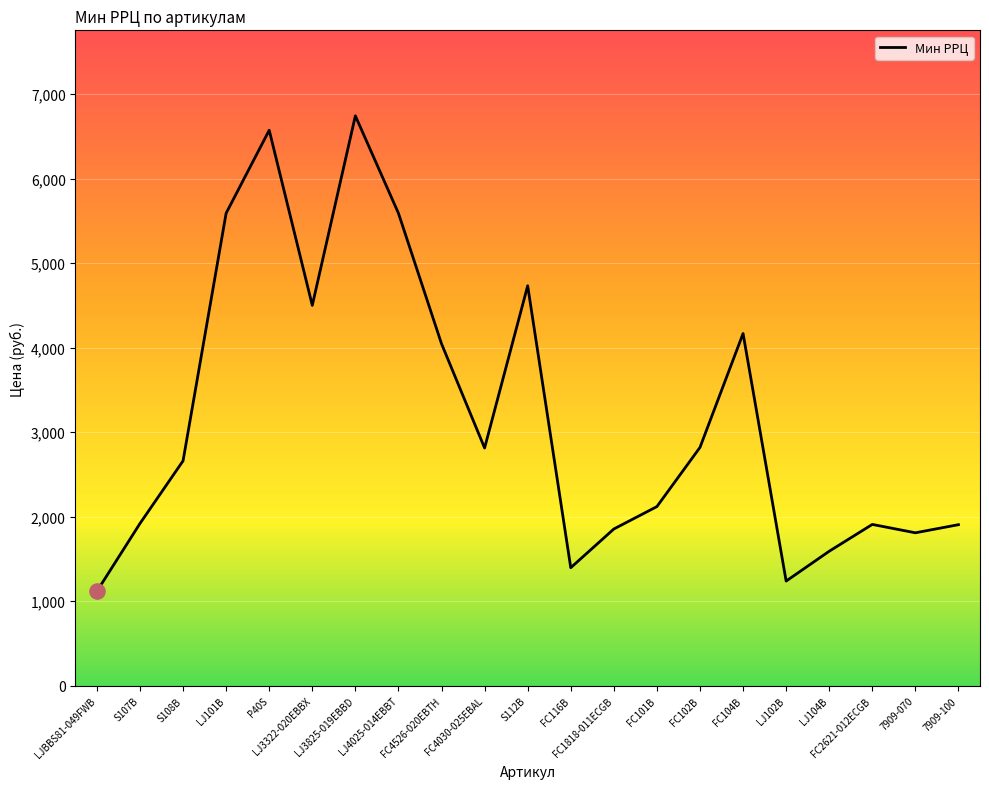

Approximately how many times larger is the value at FC116B compared to LJ3322-020EBBX?

0.3